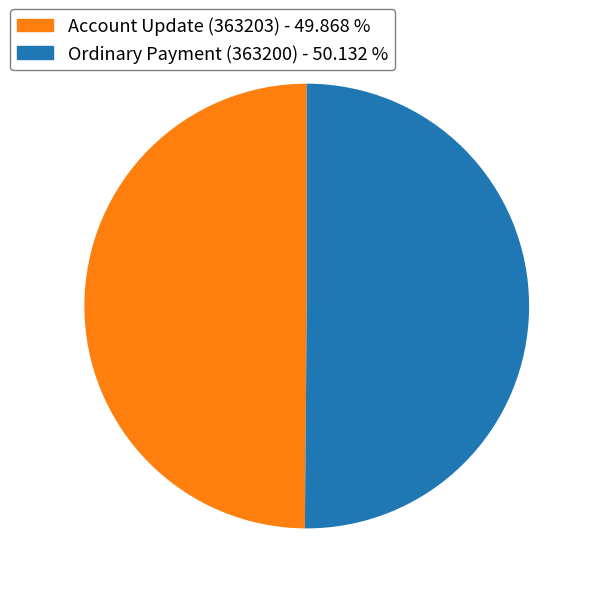

Is the sum of Account Update (363203) and Ordinary Payment (363200) greater than half?

Yes